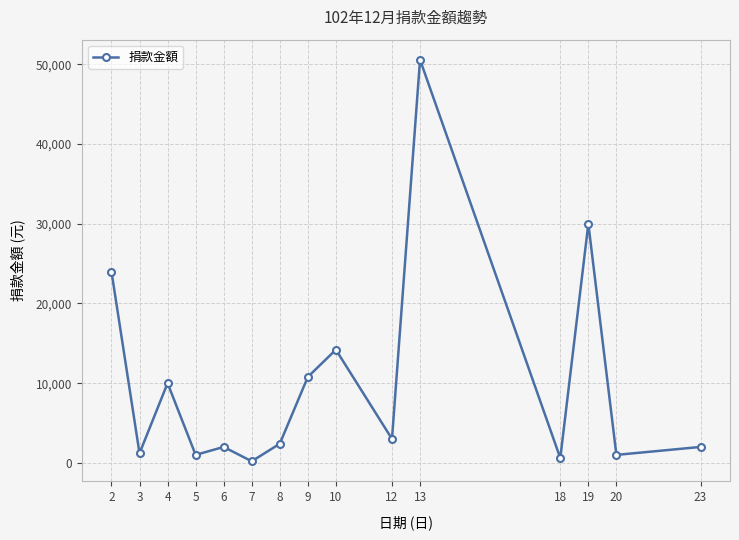

Does the chart display data point markers on the line(s)?

Yes